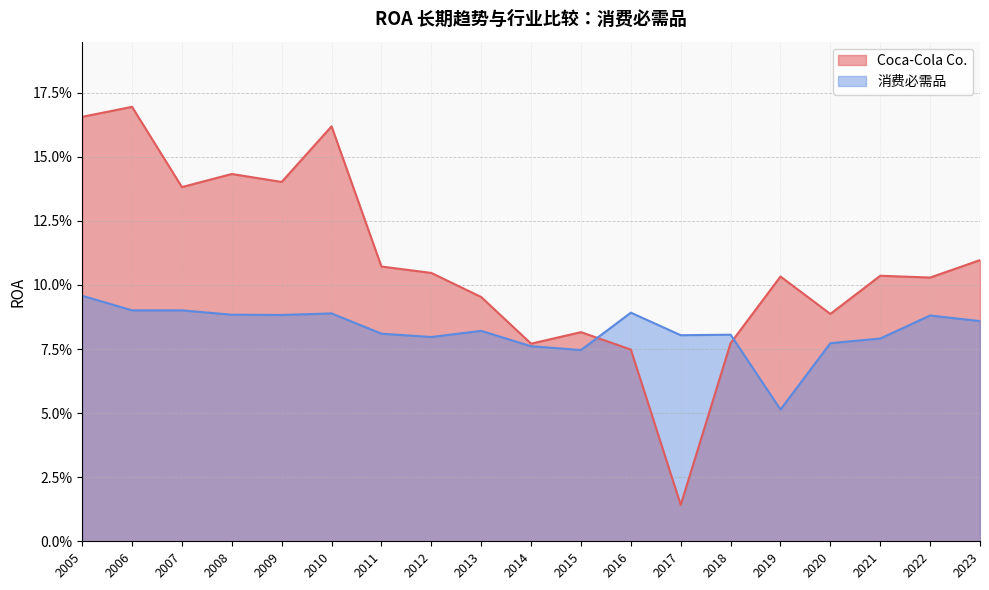

What is the difference between the maximum and second lowest values in the Coca-Cola Co. series?

0.1